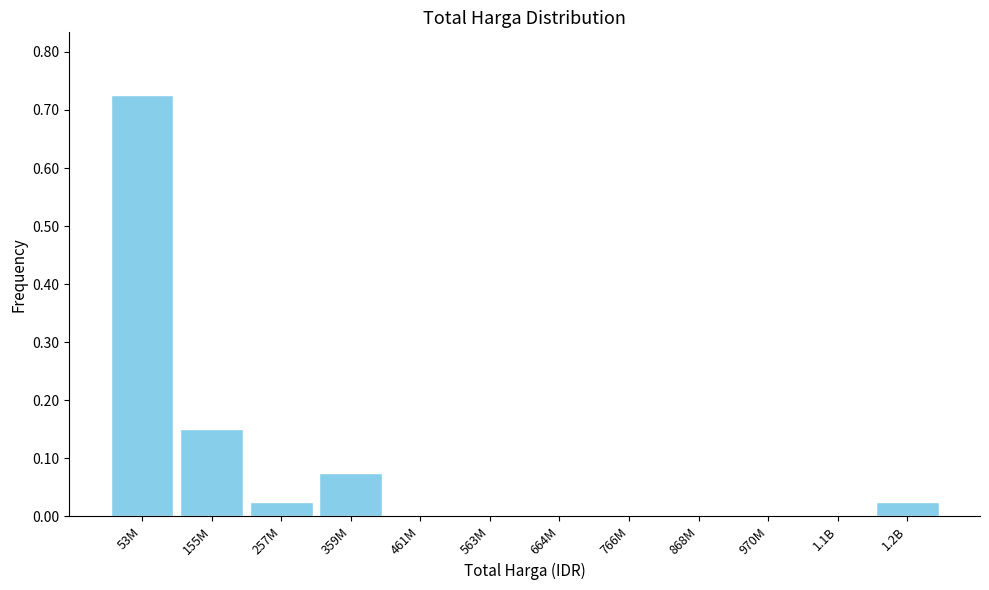

True or false: the data shows 0.0 at 970M.

True